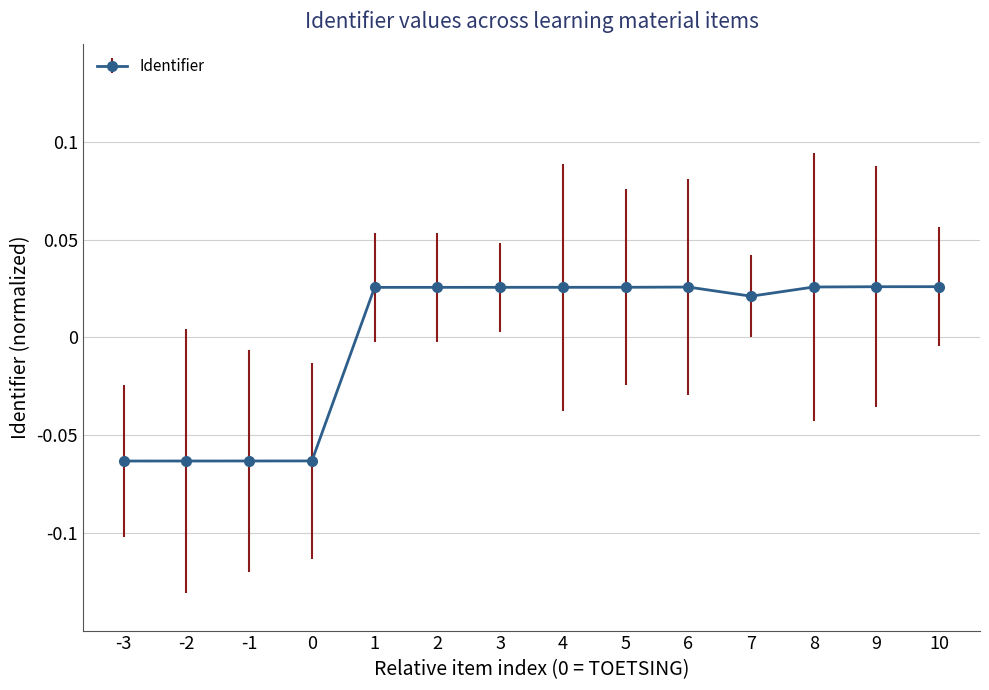

Count the values in the range 0 to 1.

10